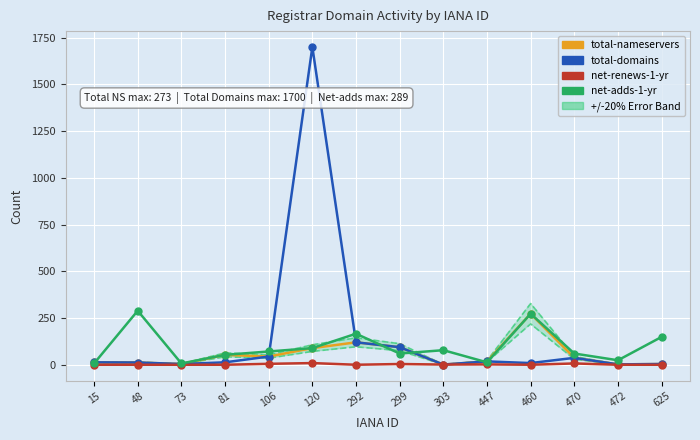

What are all the series names shown in the legend?

total-nameservers, total-domains, net-renews-1-yr, net-adds-1-yr